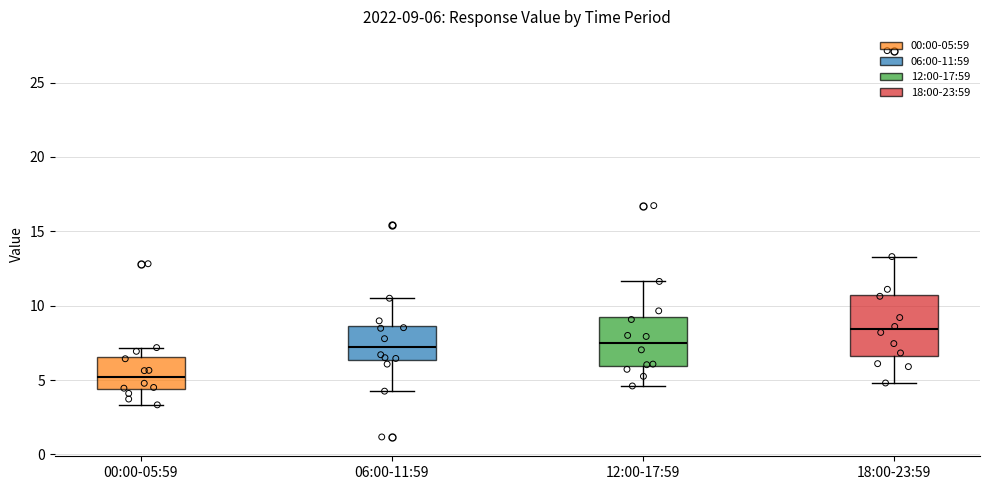

Which box's median line is the lowest?

00:00-05:59